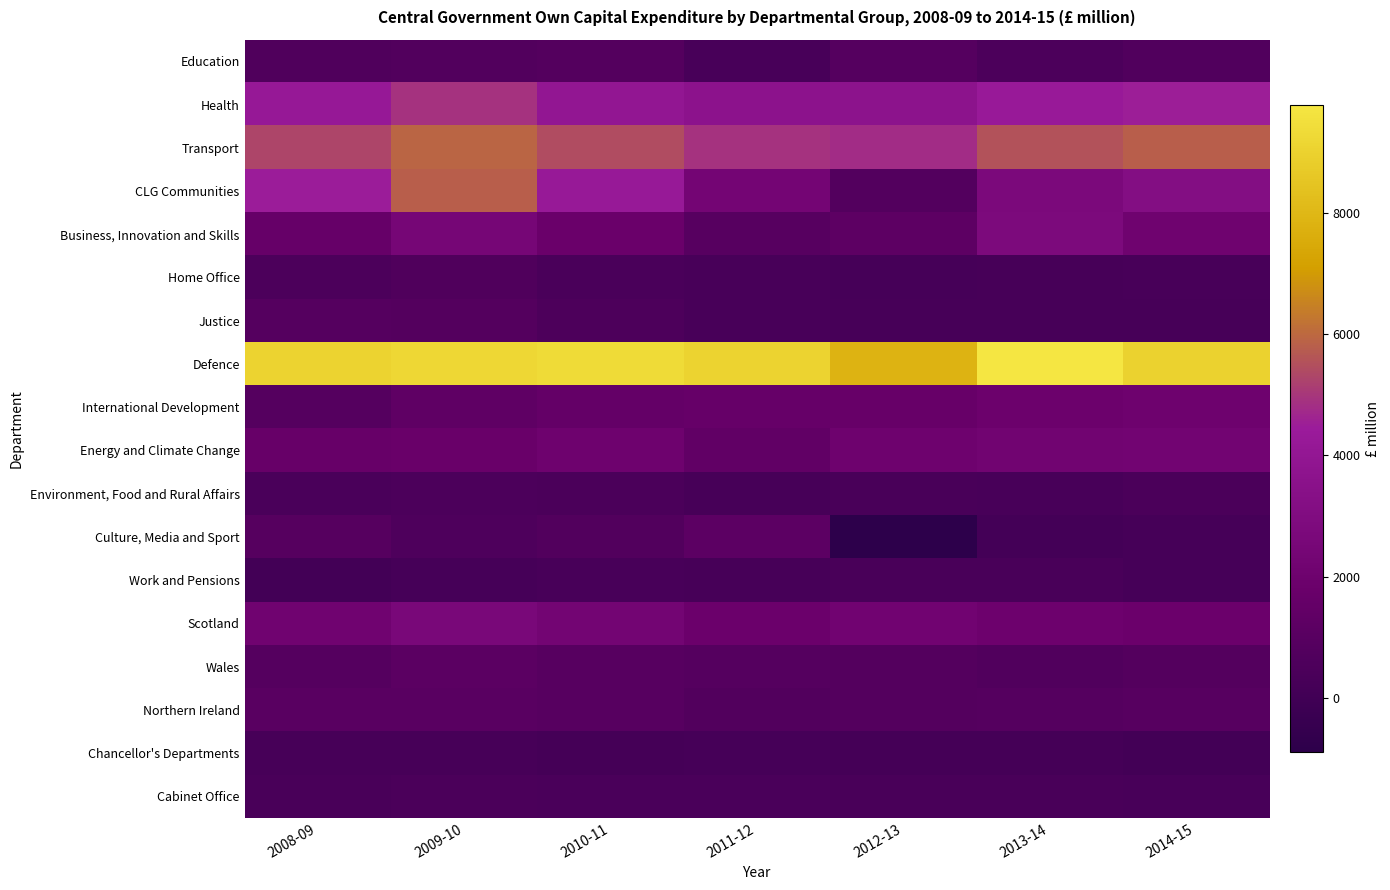

Reading left to right, list all the values displayed in this chart.

Education: 2008-09=679	2009-10=771	2010-11=818	2011-12=353	2012-13=883	2013-14=519	2014-15=696
Health: 2008-09=4186	2009-10=4925	2010-11=3977	2011-12=3641	2012-13=3679	2013-14=4292	2014-15=4516
Transport: 2008-09=5296	2009-10=5897	2010-11=5426	2011-12=4934	2012-13=4812	2013-14=5550	2014-15=5770
CLG Communities: 2008-09=4467	2009-10=5792	2010-11=4232	2011-12=2329	2012-13=781	2013-14=2713	2014-15=3177
Business, Innovation and Skills: 2008-09=1620	2009-10=2465	2010-11=1785	2011-12=961	2012-13=1233	2013-14=2778	2014-15=2100
Home Office: 2008-09=497	2009-10=682	2010-11=425	2011-12=319	2012-13=268	2013-14=280	2014-15=342
Justice: 2008-09=896	2009-10=848	2010-11=529	2011-12=344	2012-13=282	2013-14=277	2014-15=301
Defence: 2008-09=9019	2009-10=9203	2010-11=9337	2011-12=9020	2012-13=7849	2013-14=9766	2014-15=9006
International Development: 2008-09=875	2009-10=1353	2010-11=1559	2011-12=1646	2012-13=1653	2013-14=1925	2014-15=2044
Energy and Climate Change: 2008-09=1666	2009-10=1759	2010-11=2018	2011-12=1416	2012-13=1991	2013-14=2197	2014-15=2243
Environment, Food and Rural Affairs: 2008-09=414	2009-10=499	2010-11=445	2011-12=316	2012-13=372	2013-14=321	2014-15=447
Culture, Media and Sport: 2008-09=913	2009-10=606	2010-11=751	2011-12=1192	2012-13=-890	2013-14=154	2014-15=271
Work and Pensions: 2008-09=85	2009-10=265	2010-11=321	2011-12=279	2012-13=375	2013-14=372	2014-15=242
Scotland: 2008-09=2148	2009-10=2617	2010-11=2283	2011-12=1879	2012-13=2175	2013-14=1979	2014-15=1880
Wales: 2008-09=872	2009-10=1157	2010-11=963	2011-12=886	2012-13=824	2013-14=732	2014-15=829
Northern Ireland: 2008-09=1086	2009-10=1053	2010-11=974	2011-12=766	2012-13=845	2013-14=867	2014-15=951
Chancellor's Departments: 2008-09=281	2009-10=285	2010-11=211	2011-12=257	2012-13=218	2013-14=200	2014-15=149
Cabinet Office: 2008-09=383	2009-10=442	2010-11=425	2011-12=403	2012-13=363	2013-14=400	2014-15=356